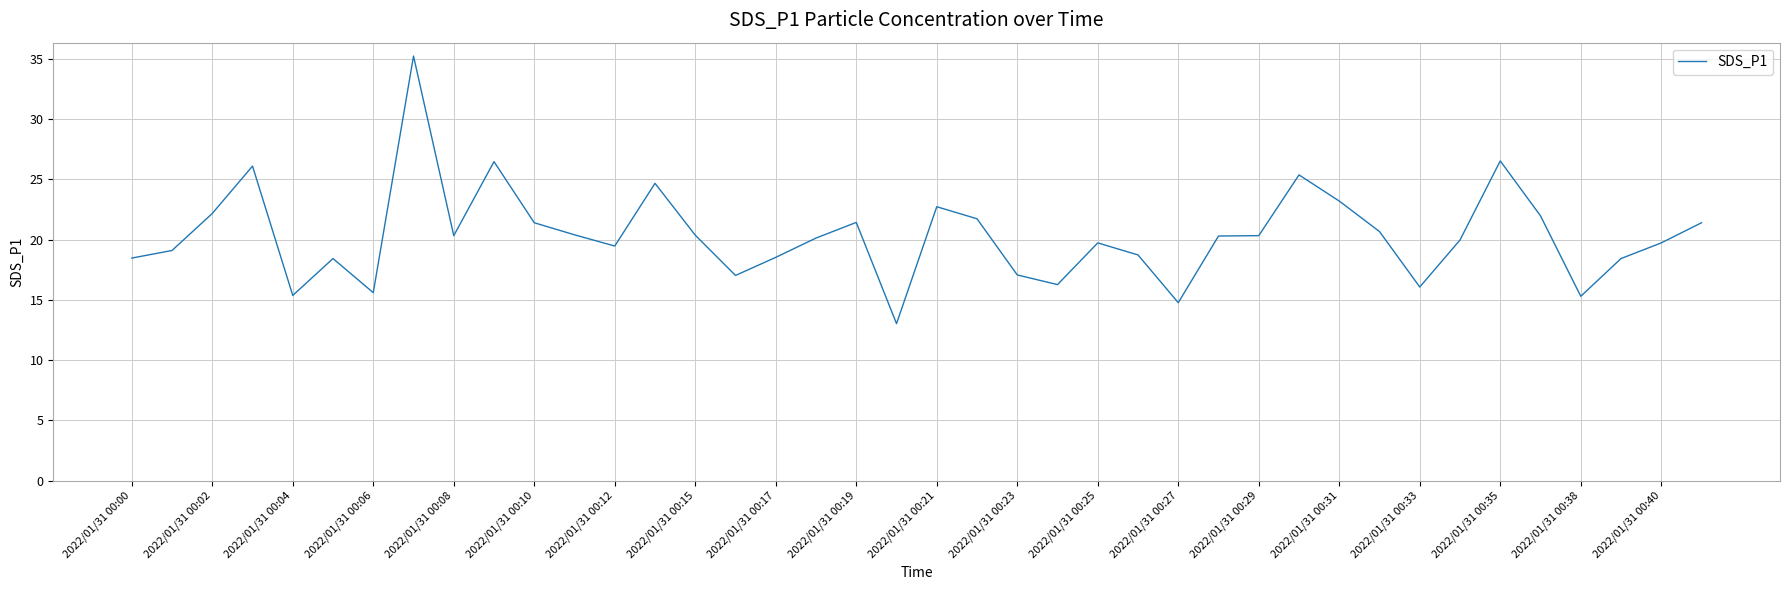

What is the smallest value displayed?

13.0